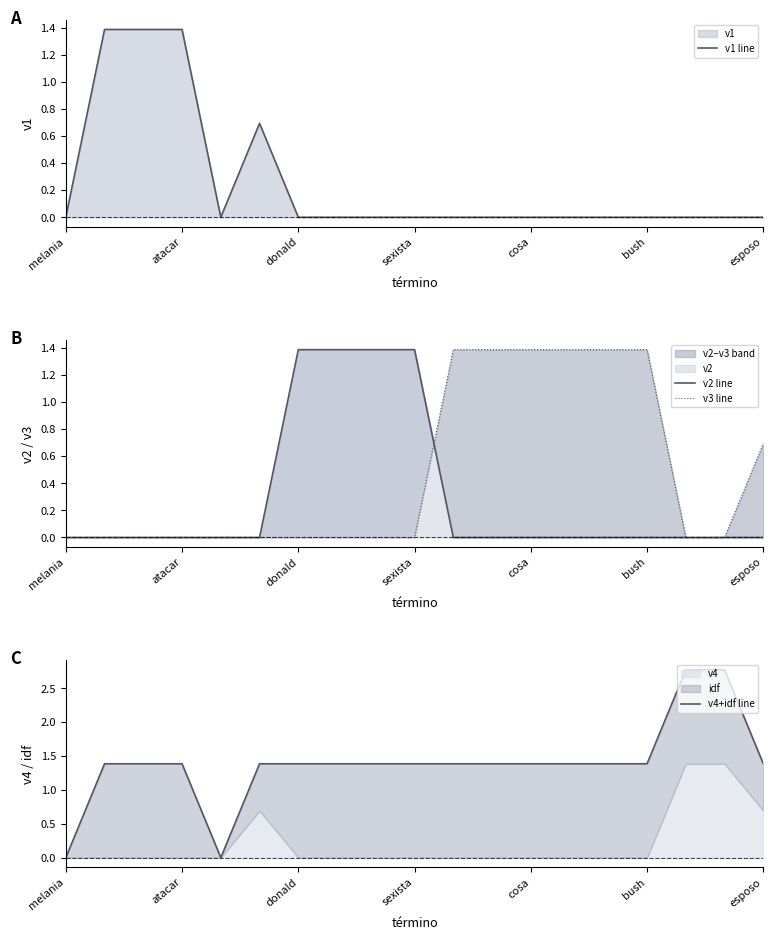

True or false: v4+idf line has more than 1 points higher than both neighbors.

False